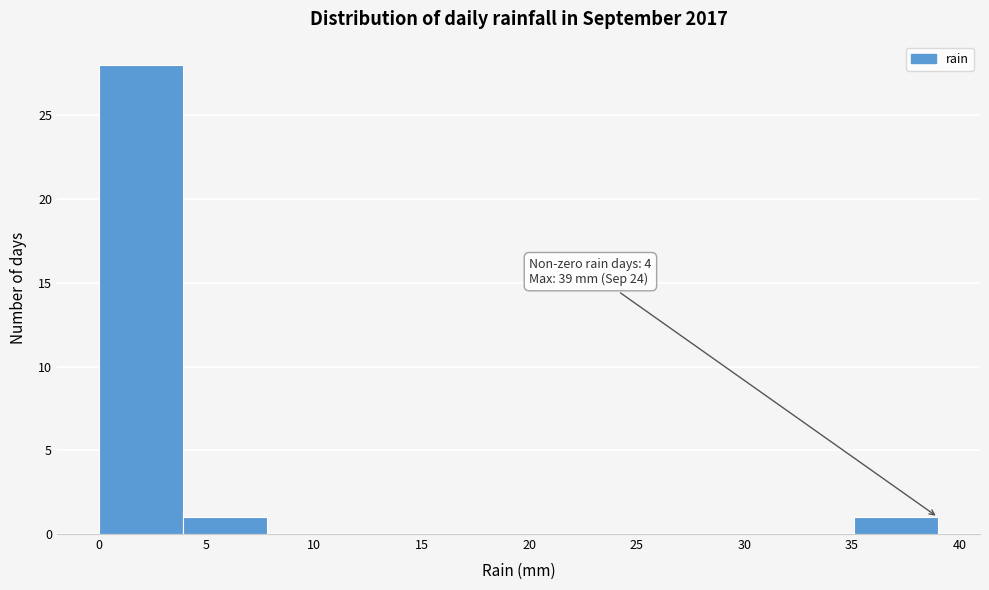

Over which range of the x-axis is the bar tallest?

0.0 to 3.9